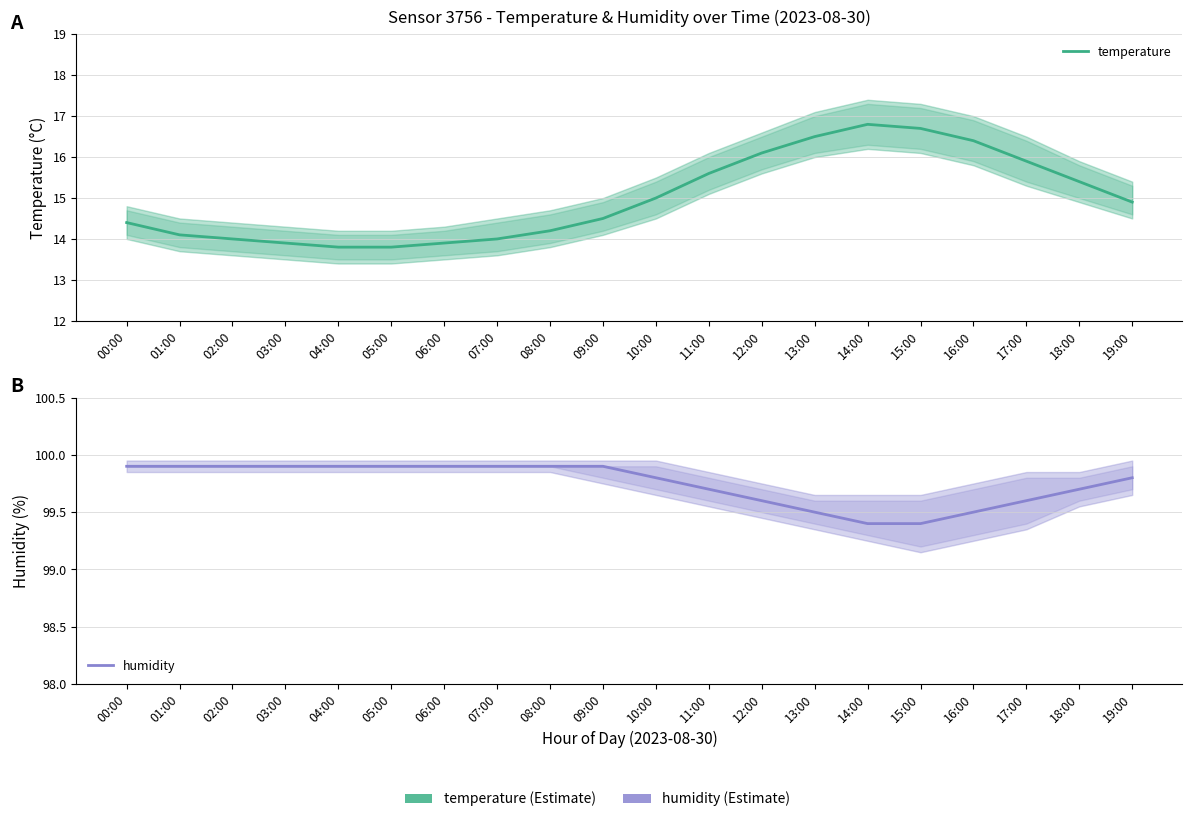

What is the maximum value shown in the chart?

99.9